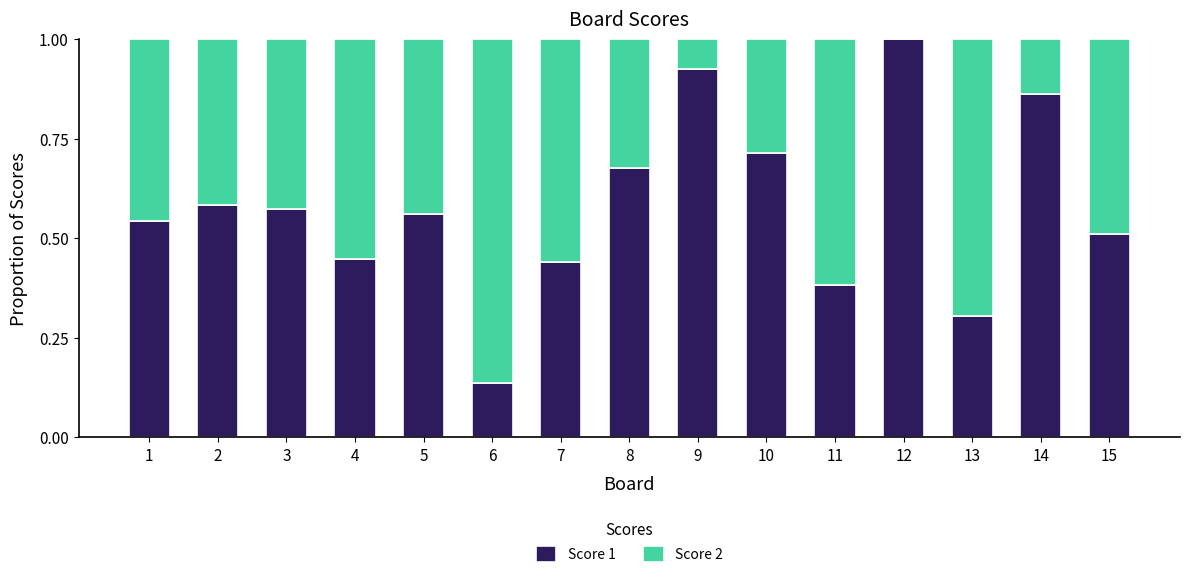

The value of Score 1 at 10 is 0.7. True or false?

True